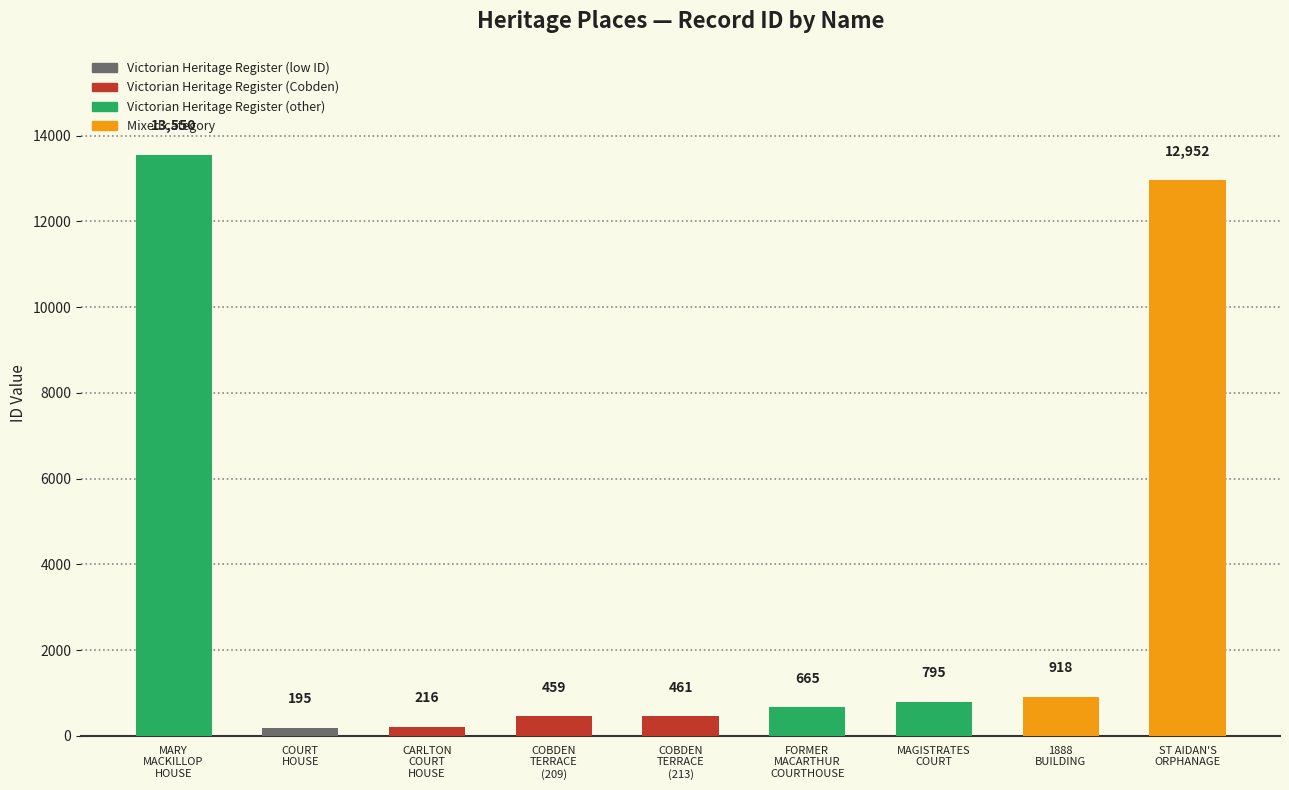

How many bars are there in total?

9